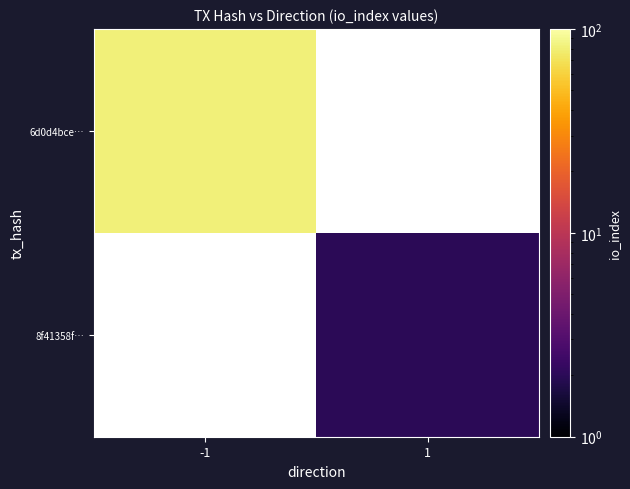

Rank the series by their average value, from lowest to highest.

6d0d4bce…, 8f41358f…